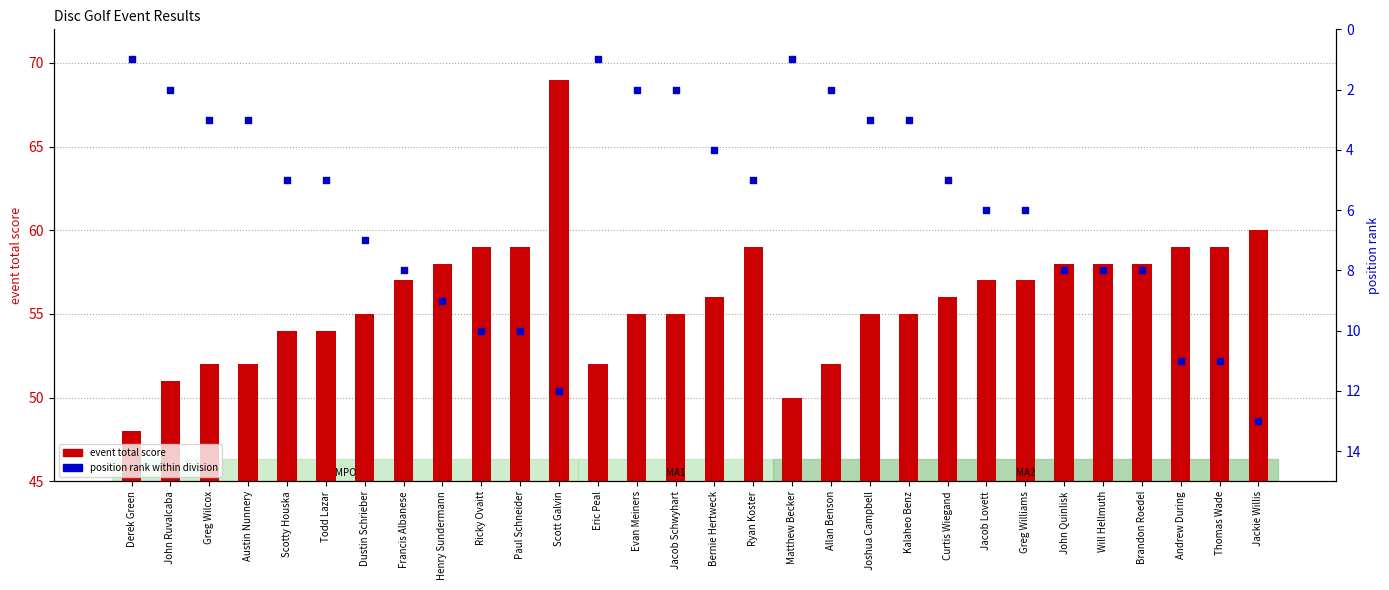

Which series reaches the minimum Y coordinate?

position rank